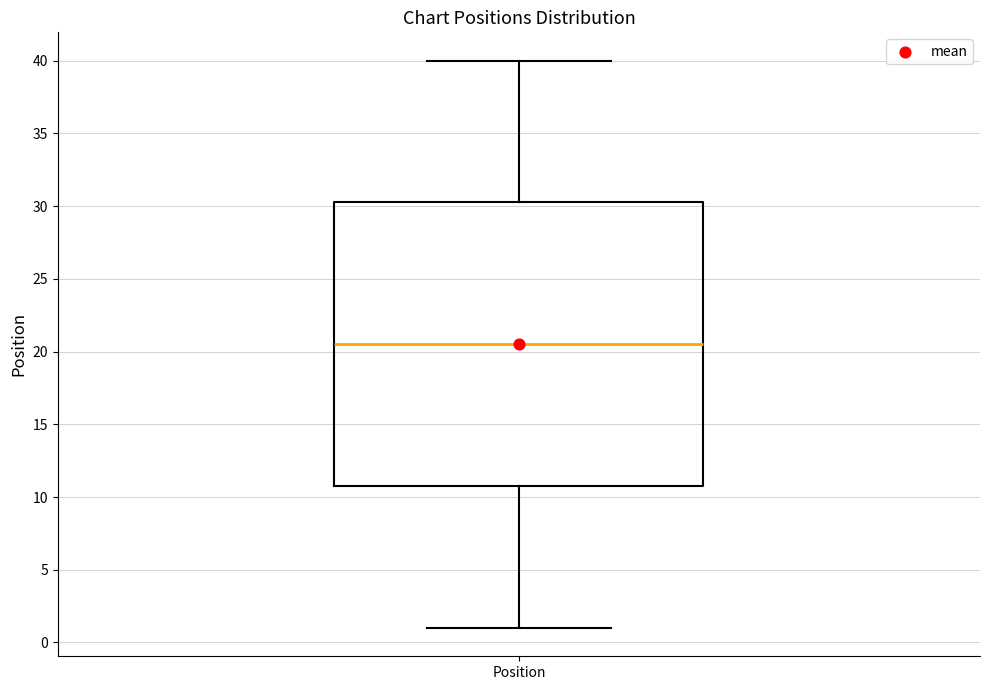

Where is the lower edge of the box for Position on the y-axis? The values are not printed on the chart, so give them approximately, as read against the axis.

11.0